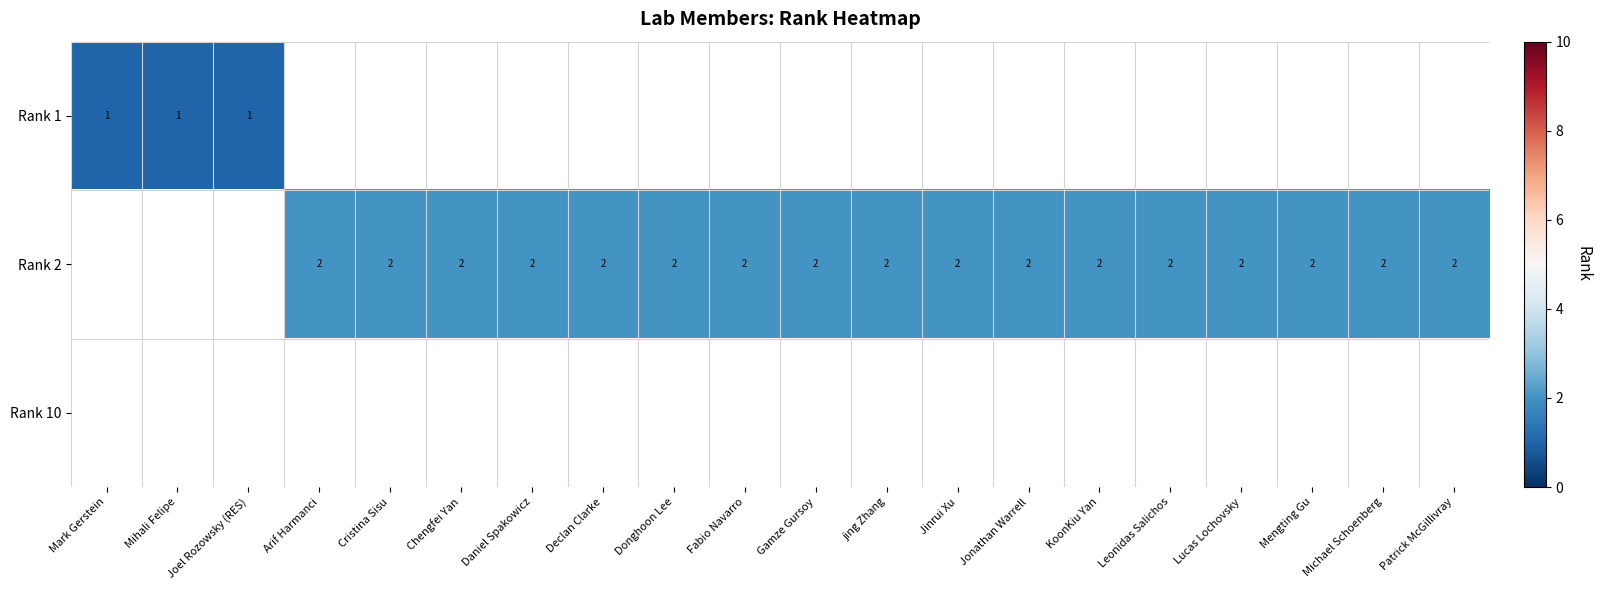

What is the total value across all series at Chengfei Yan?

2